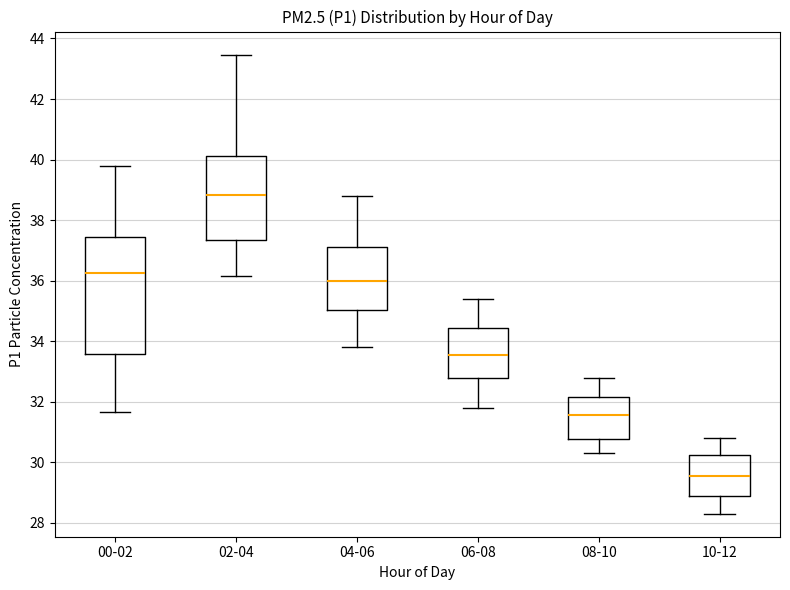

Where is the lower edge of the box for 00-02 on the y-axis? The values are not printed on the chart, so give them approximately, as read against the axis.

33.6